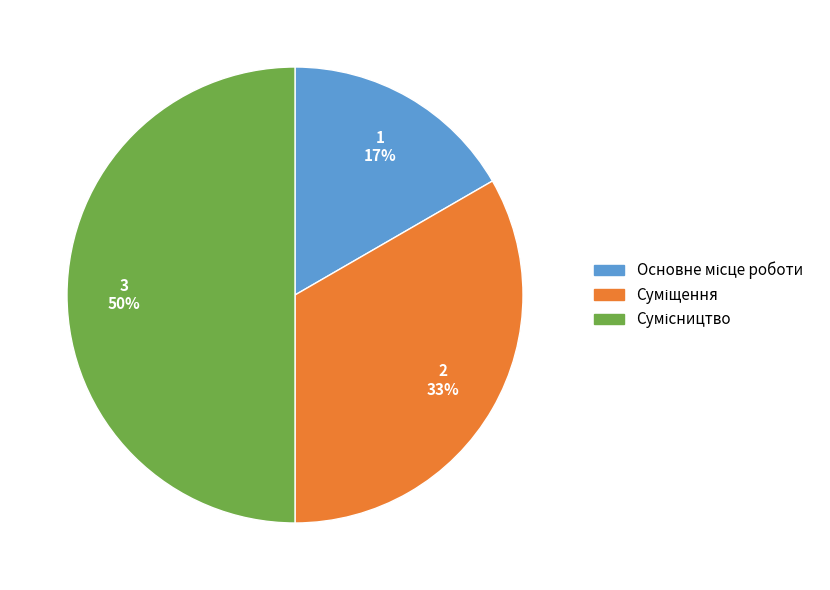

To the nearest percent, what is the difference between the largest and smallest slice percentages?

33%